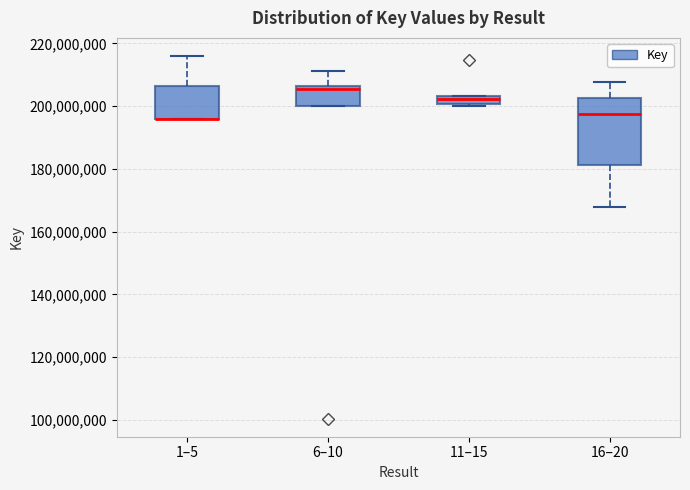

Comparing the boxes themselves (not the whiskers), which one is the tallest?

16–20